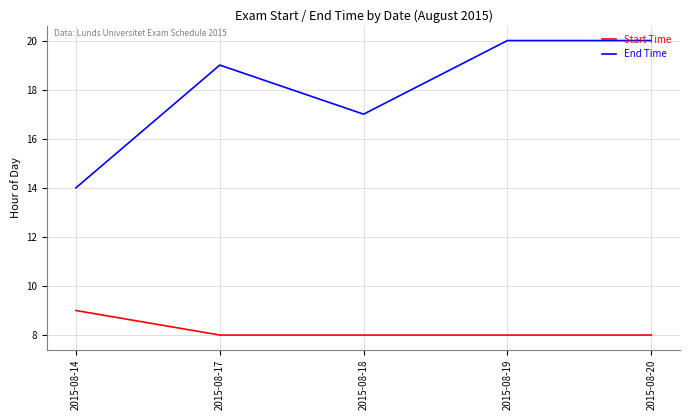

Which series has the largest range (max minus min)?

End Time